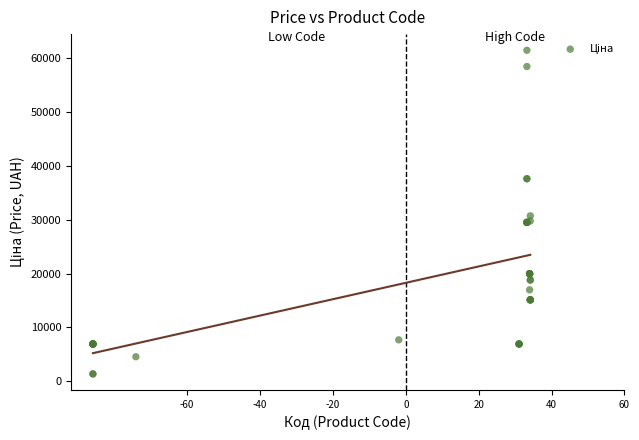

What Y value in the scatter plot is closest to 31404?

30717.1